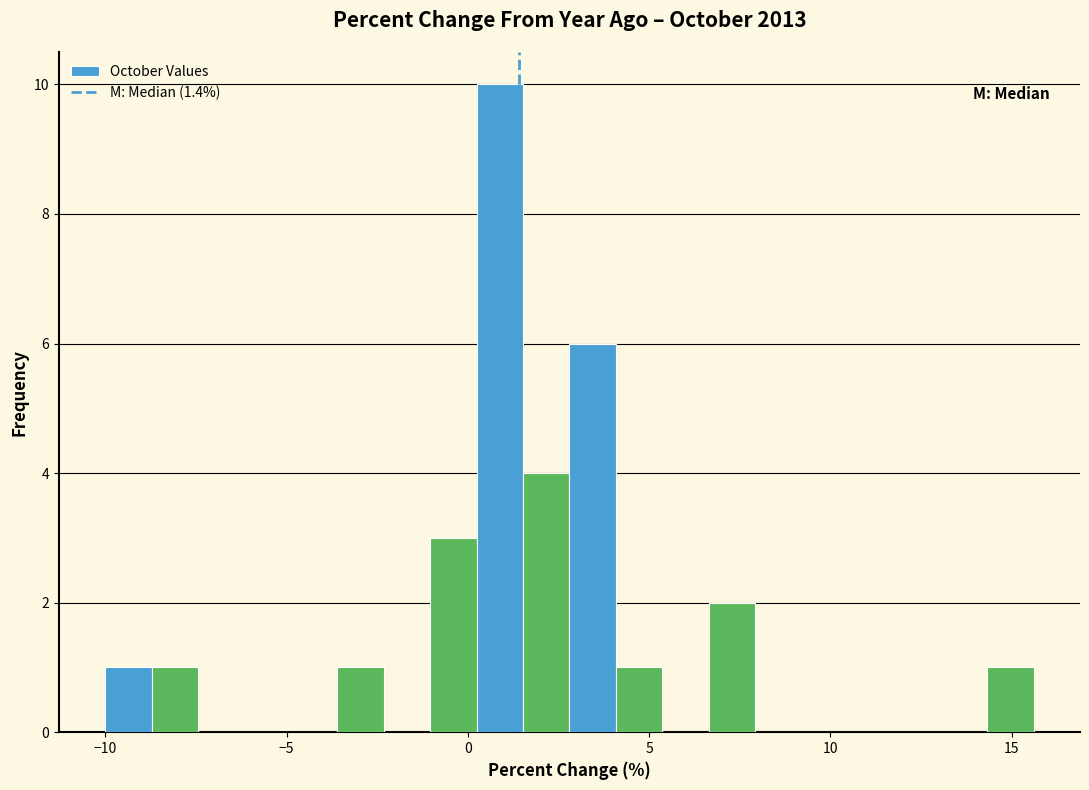

Read against the x-axis, roughly where is the centre of the tallest bar?

1.0